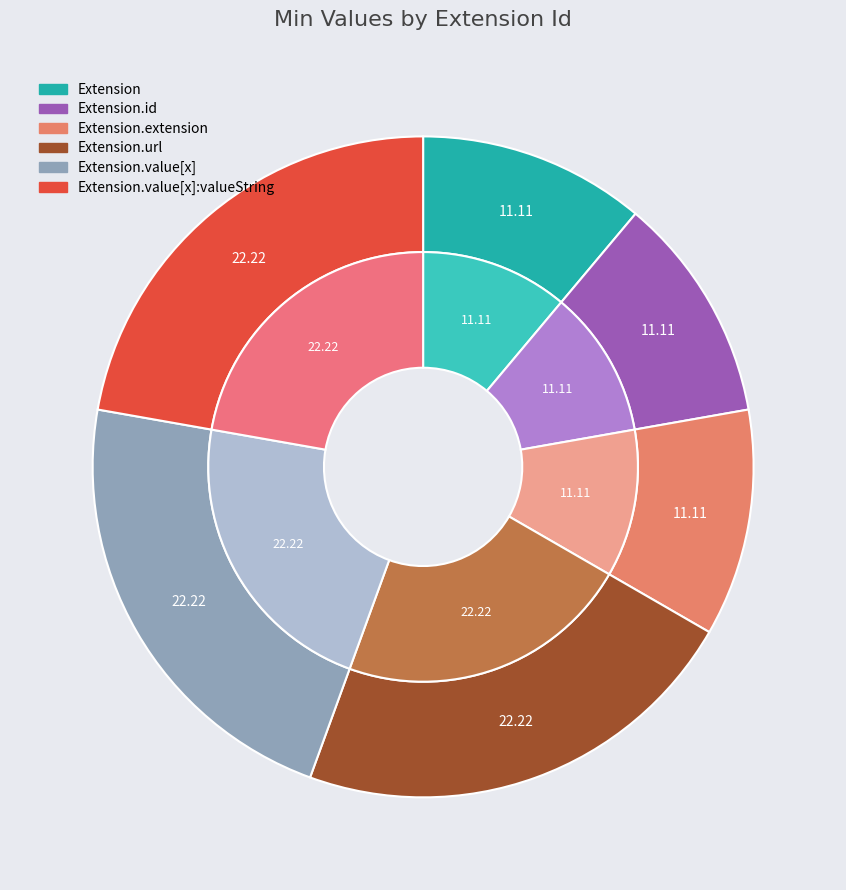

How many slices are in this pie chart?

6